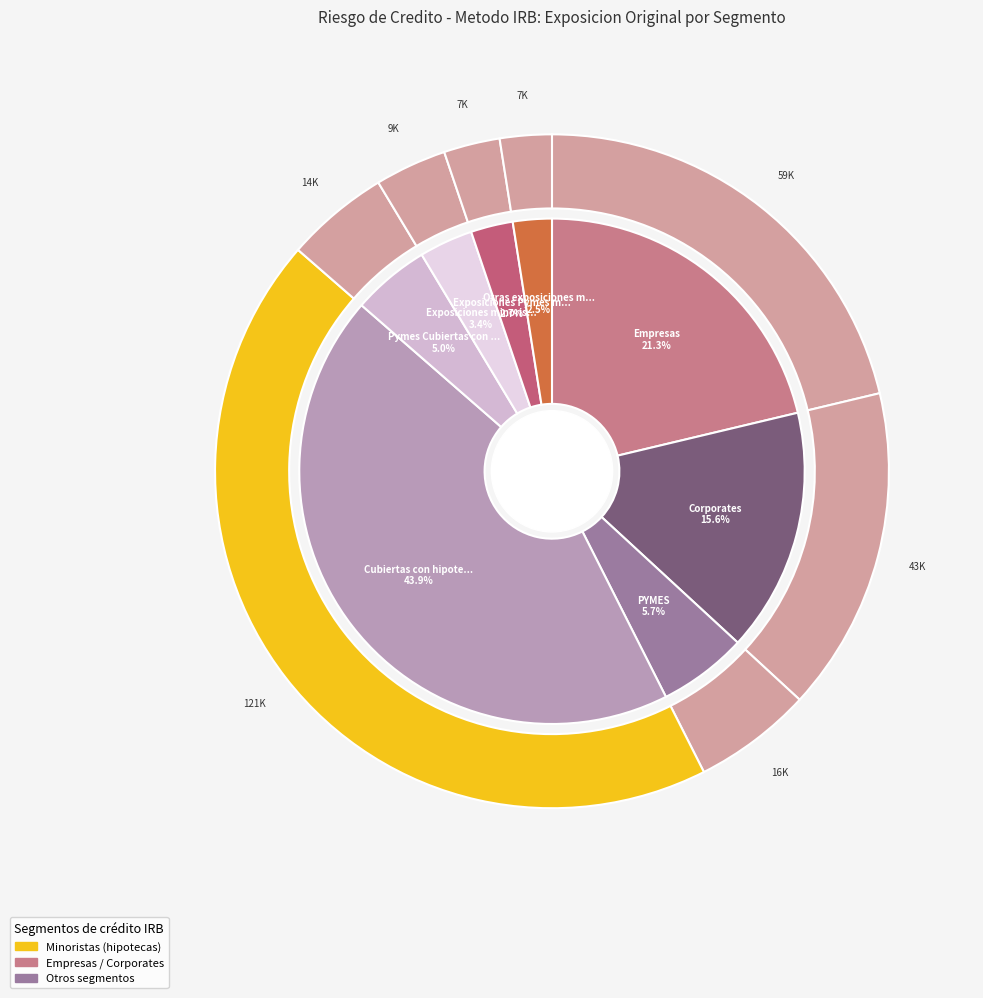

Approximately how many times larger is the value at Exposiciones minoristas renovables elegibles compared to Otras exposiciones minoristas?

1.4